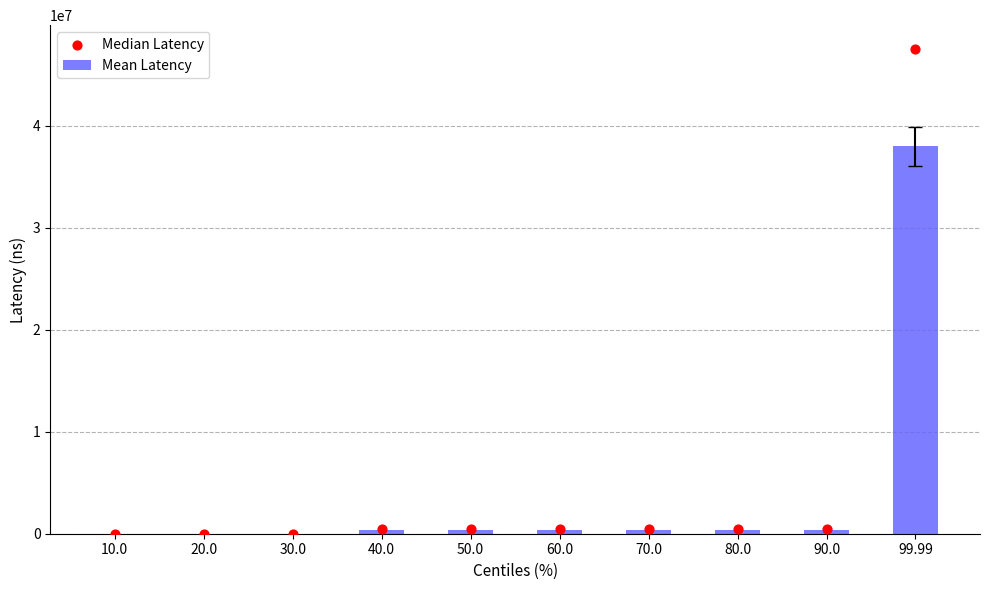

What are all the series names shown in the legend?

Mean Latency, Median Latency